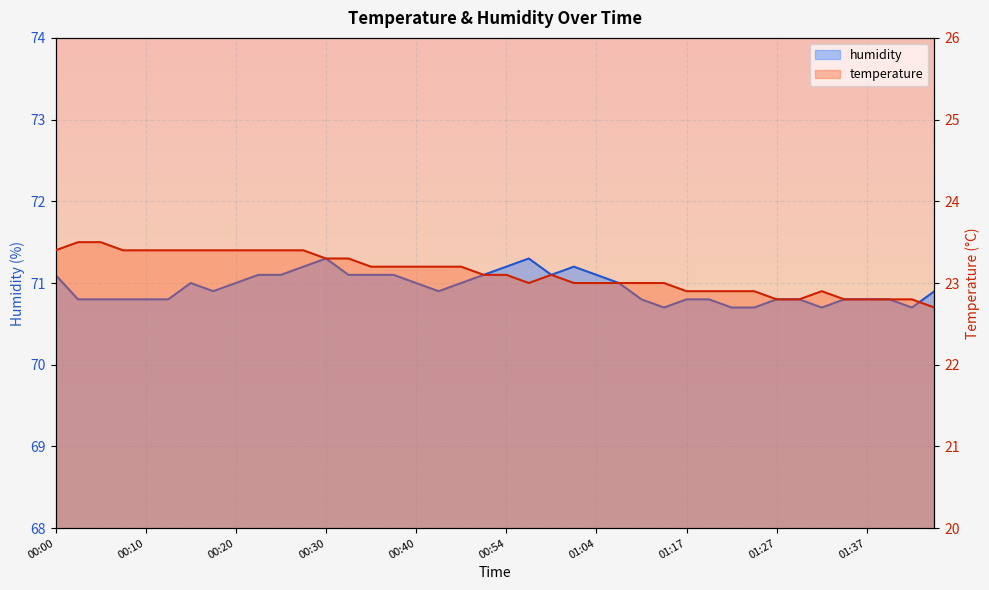

What is the sum of the temperature values at 00:25 and 00:28?

46.8